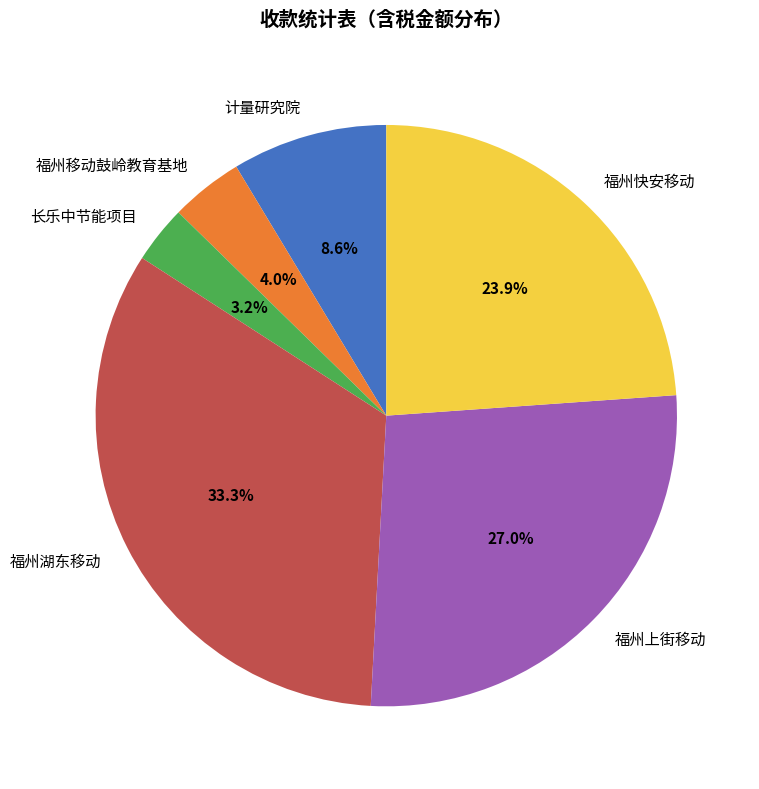

To the nearest percent, what is the combined percentage of 福州上街移动 and 福州快安移动?

51%